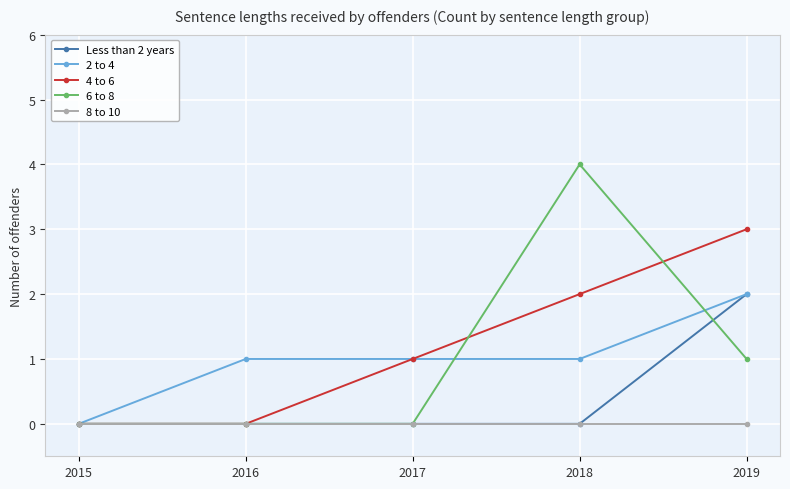

Which series has the largest total across all categories?

4 to 6